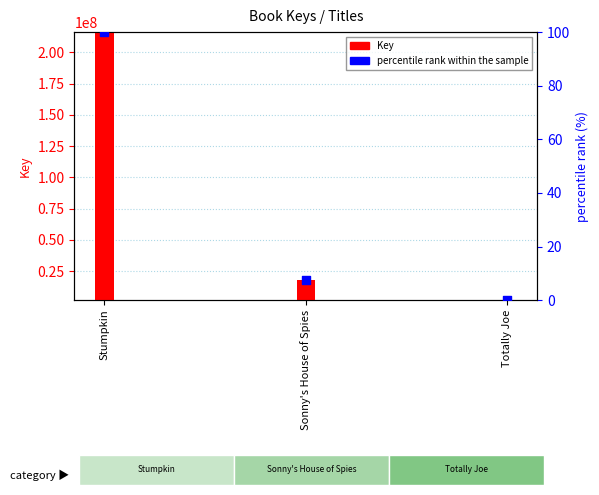

Is the value of Key at Totally Joe greater than the value of percentile rank within the sample at Totally Joe?

Yes